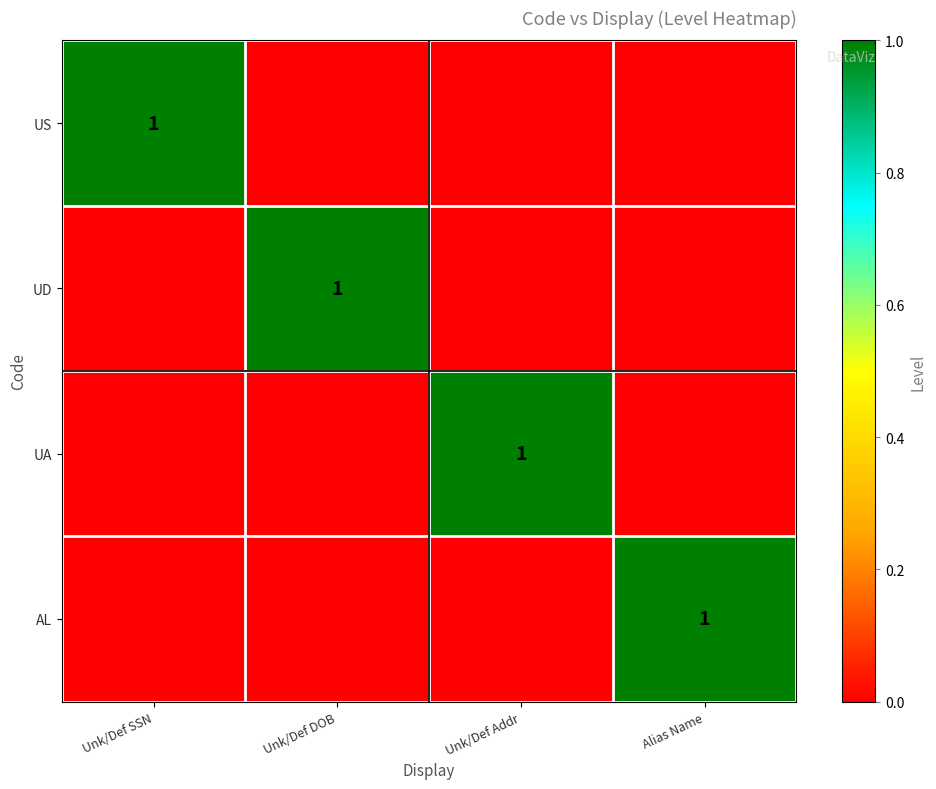

True or false: UA has a value of 1 at Unk/Def Addr.

True